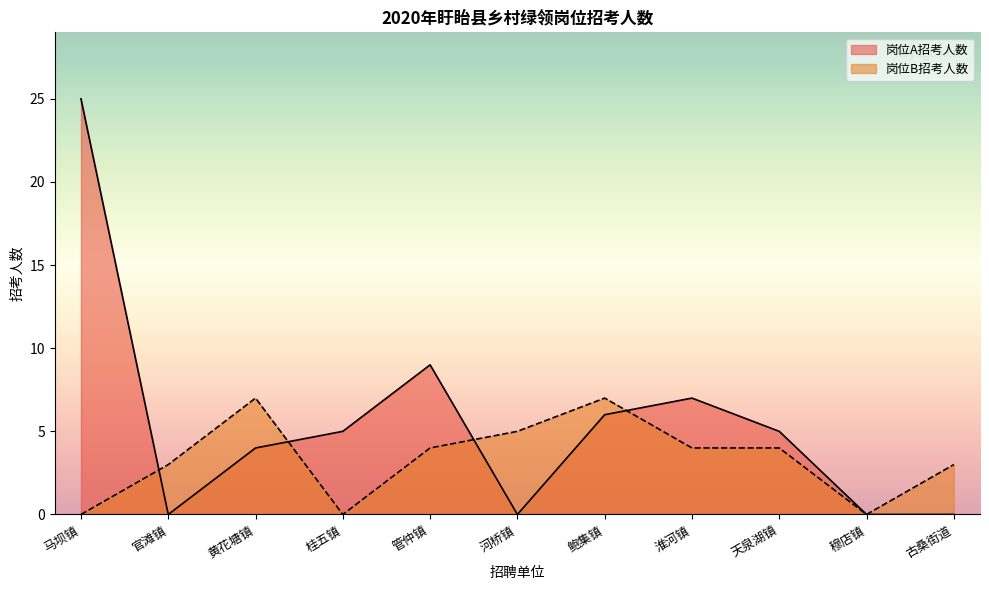

What is the difference between the highest and lowest values at 马坝镇?

25